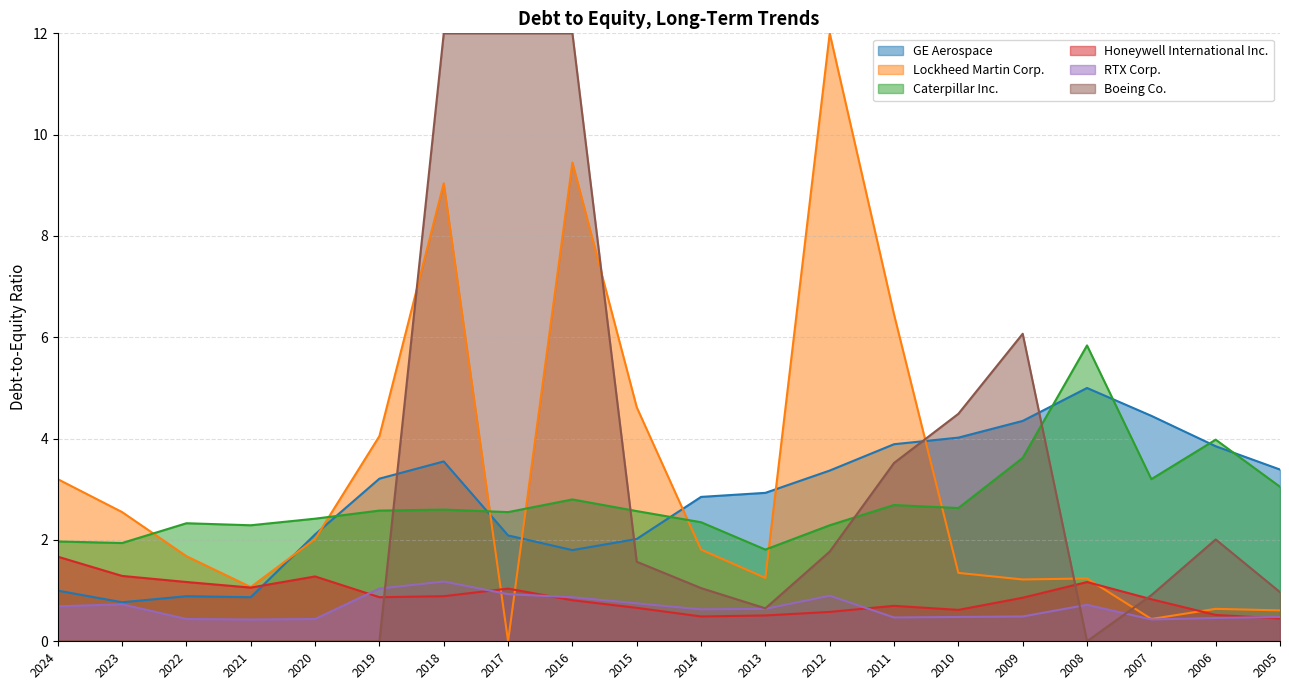

What is the maximum value for Caterpillar Inc.?

5.8